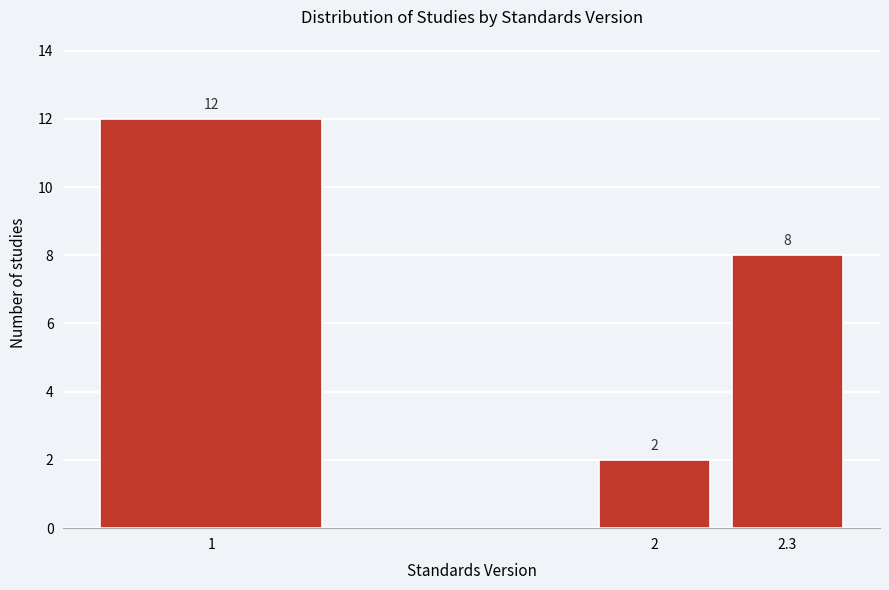

Reading left to right, what are all the values shown in this chart?

12	2	8